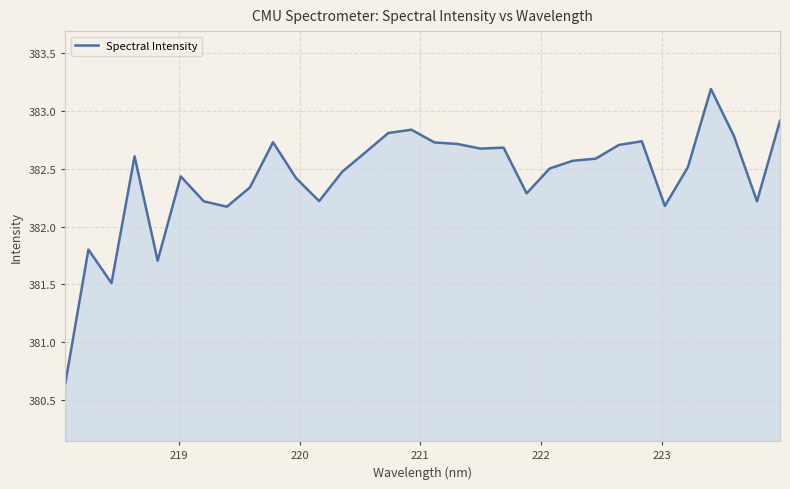

What is the maximum value shown in the chart?

383.2